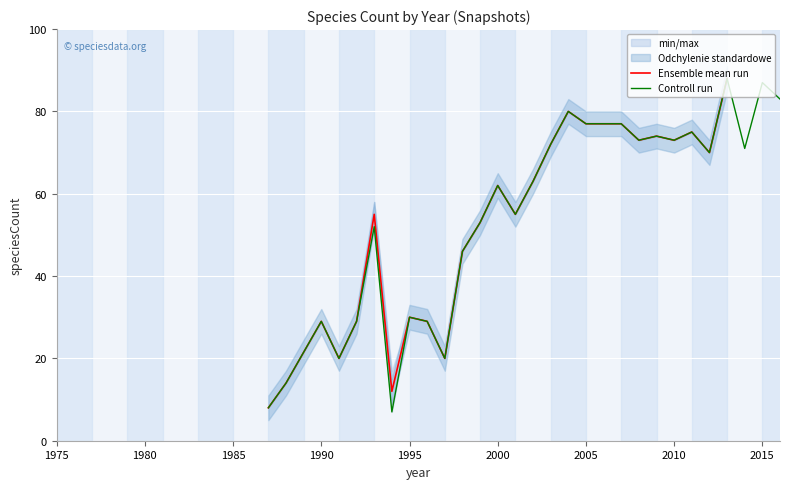

What position from the left is 27?

28